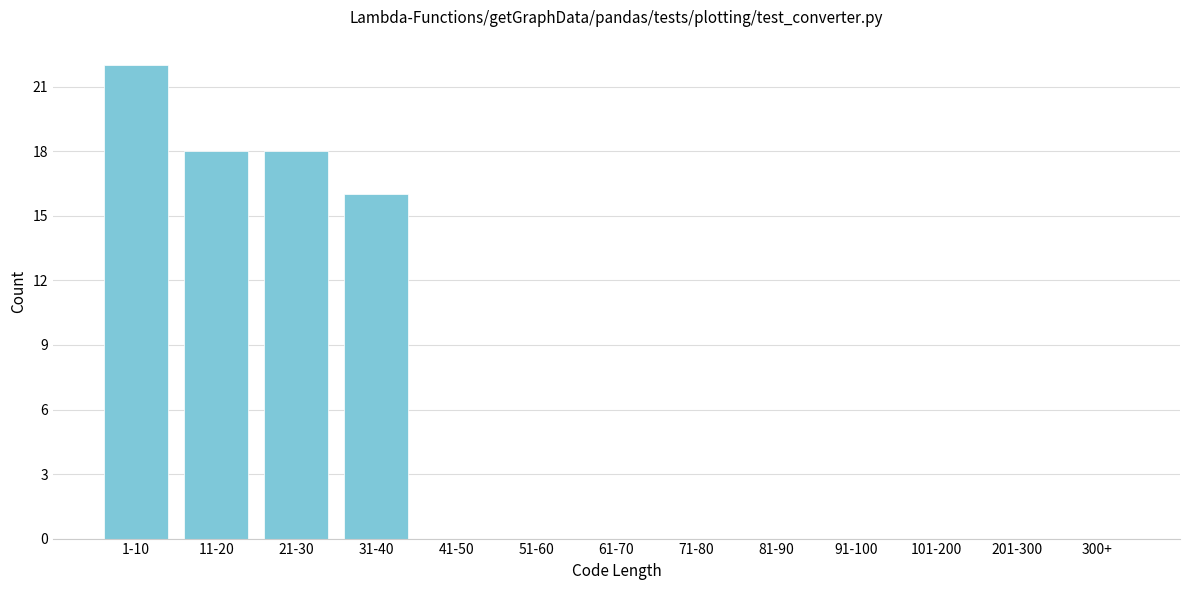

Reading right to left, transcribe all the data shown in this chart.

300+=0	201-300=0	101-200=0	91-100=0	81-90=0	71-80=0	61-70=0	51-60=0	41-50=0	31-40=16	21-30=18	11-20=18	1-10=22